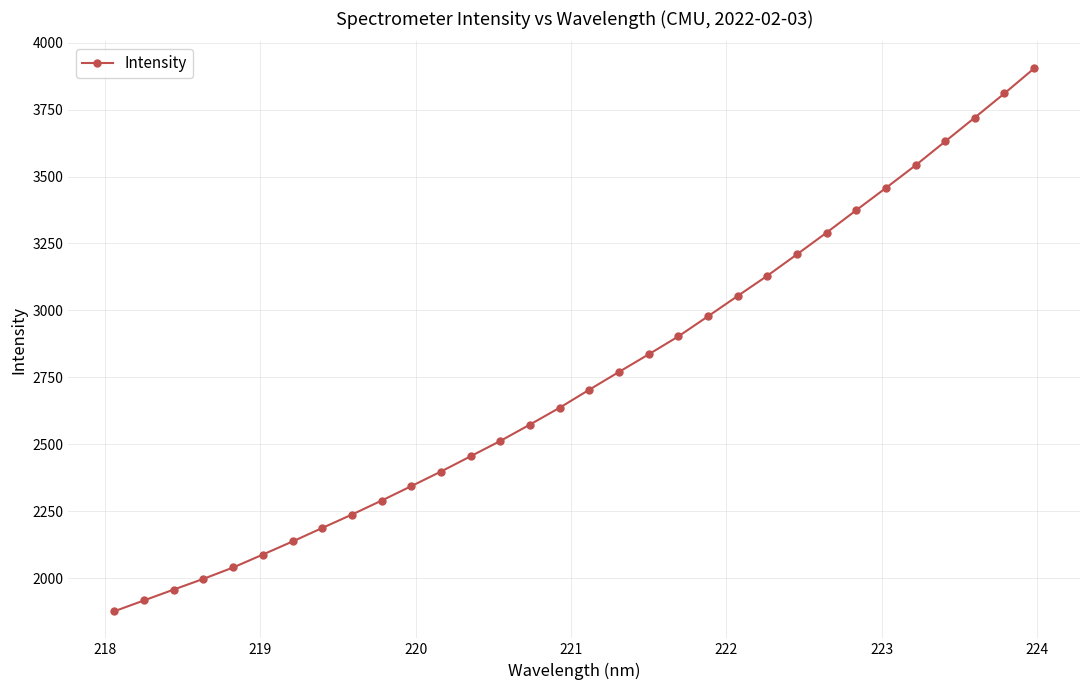

What is the smallest value displayed?

1876.8